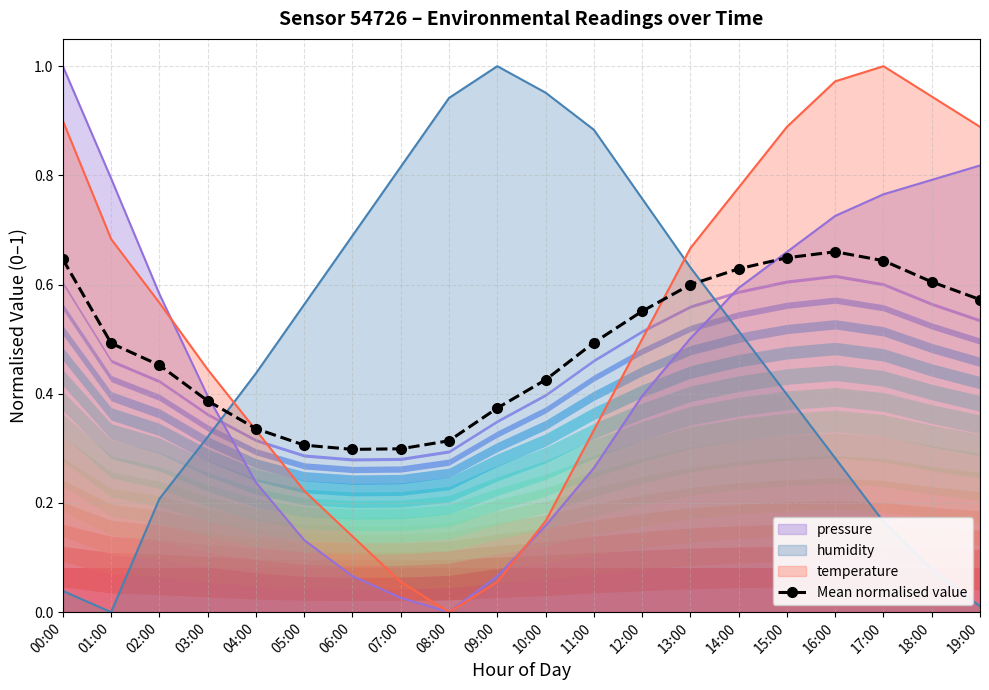

What is the label of the 1st point from the left?

00:00